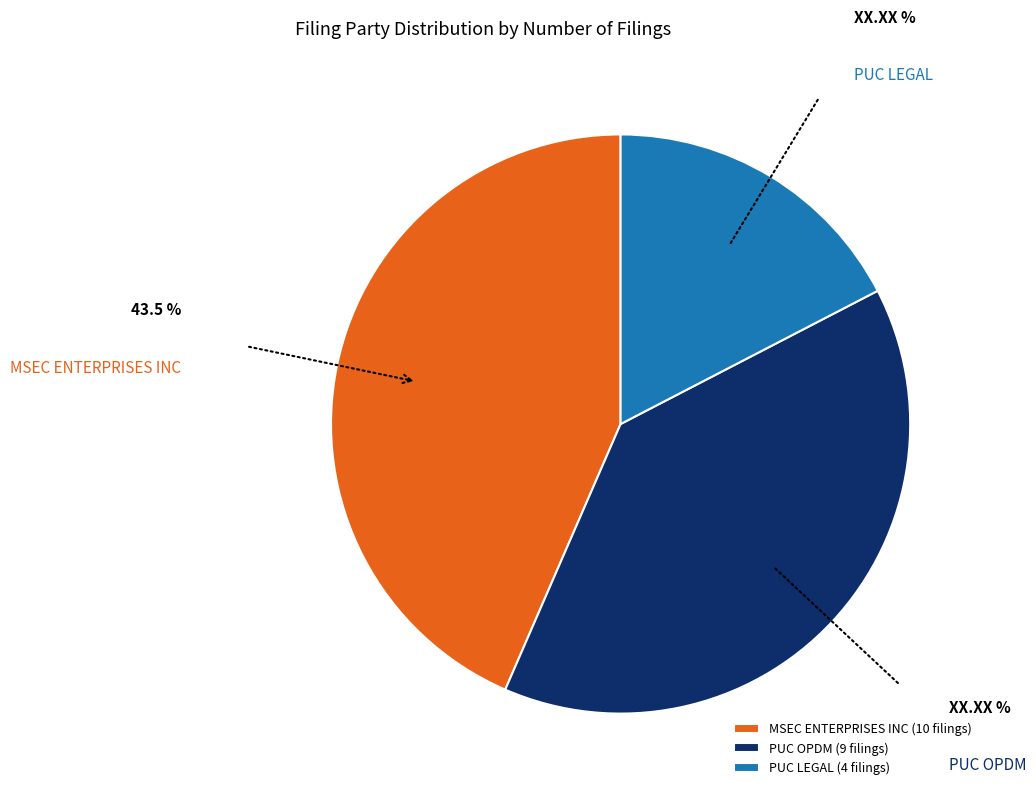

The MSEC ENTERPRISES INC slice represents 33% of the pie. True or false?

False